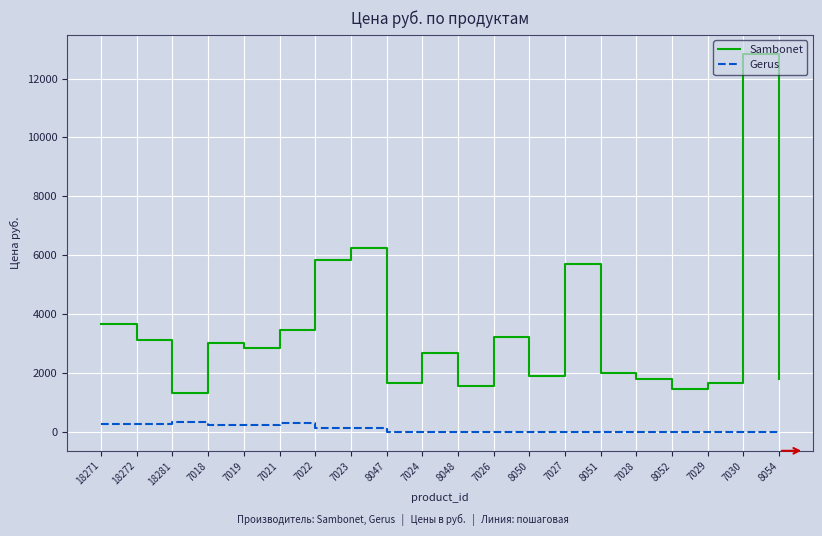

True or false: Gerus and Sambonet cross at least once.

False